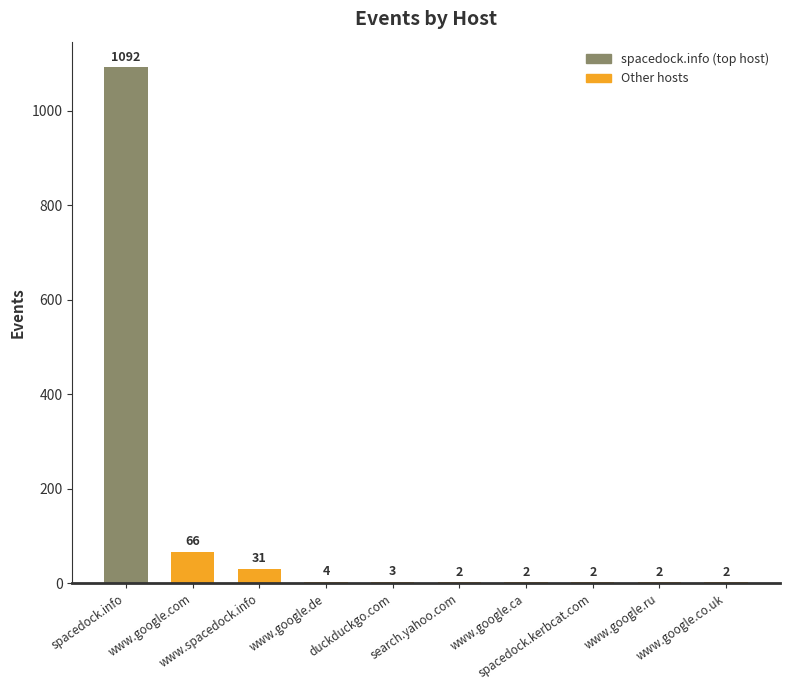

What is the maximum value shown in the chart?

1092